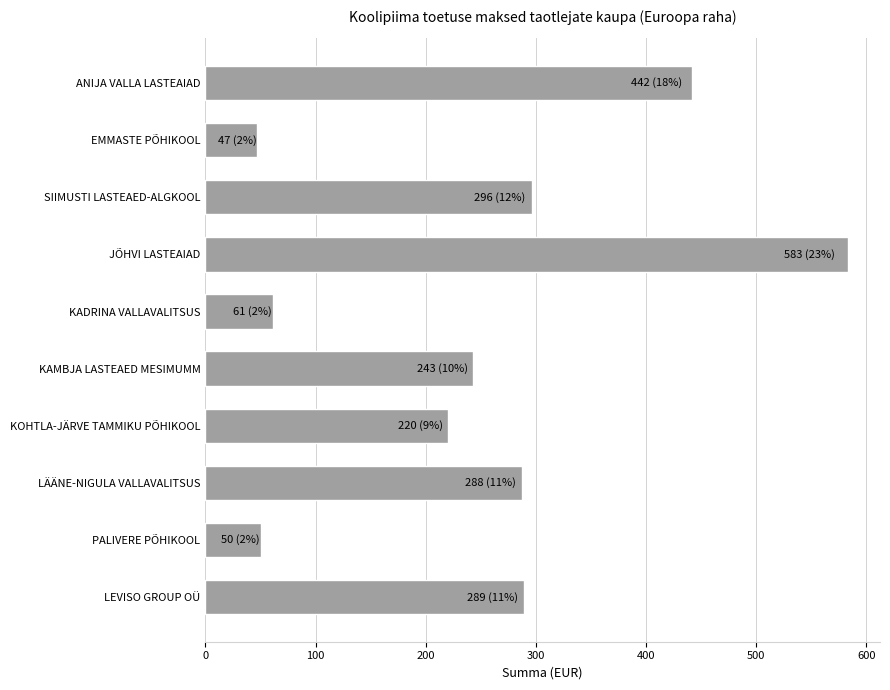

At which label is the value closest to 315?

SIIMUSTI LASTEAED-ALGKOOL